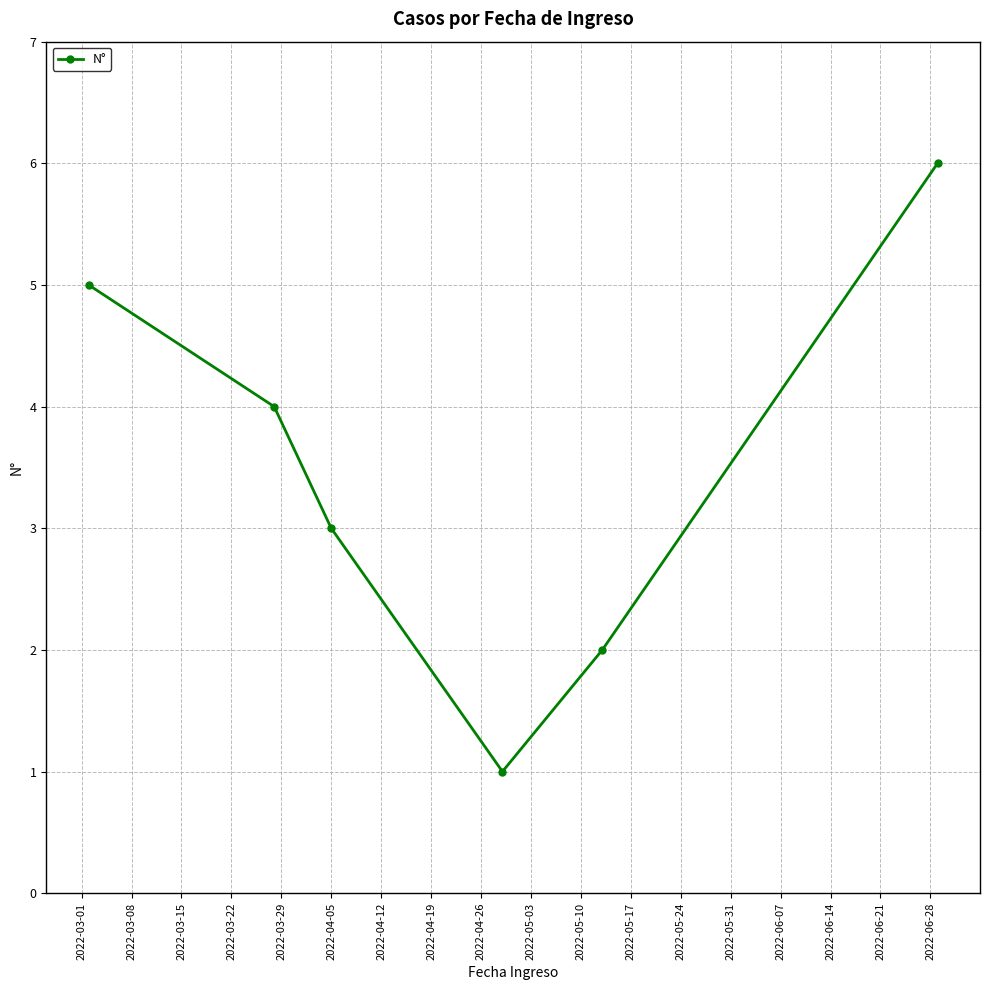

What is the average value?

4